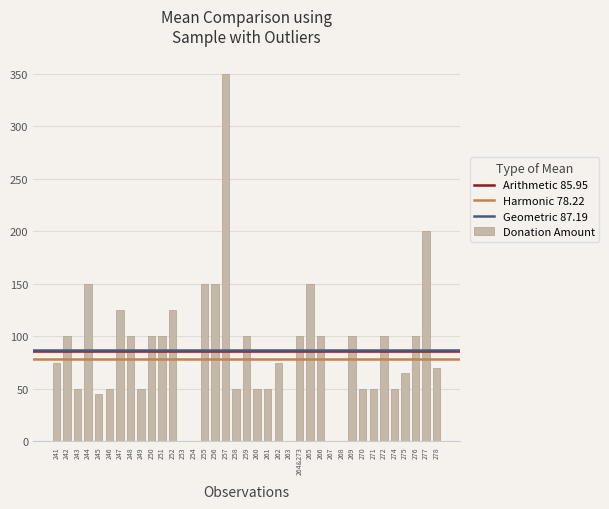

What is the greatest value displayed?

350